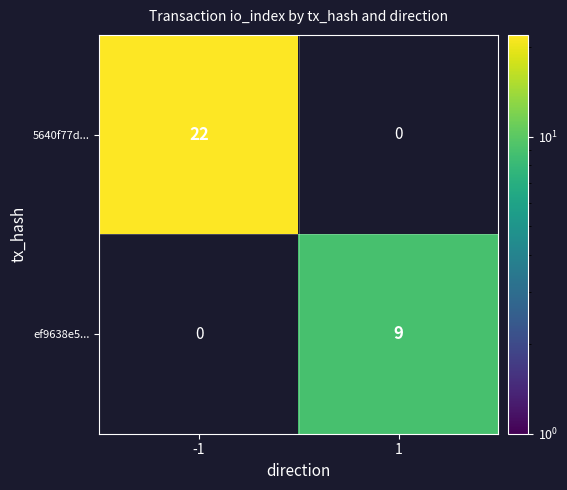

How many series are shown in this chart?

2